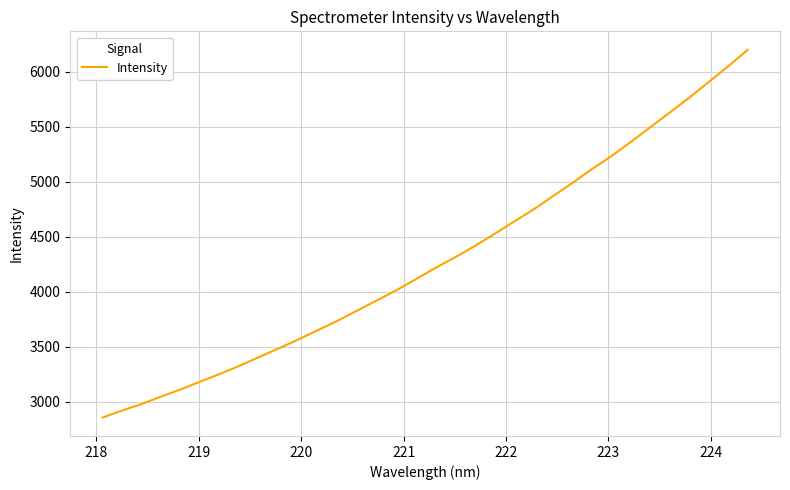

What is the smallest value displayed?

2855.7